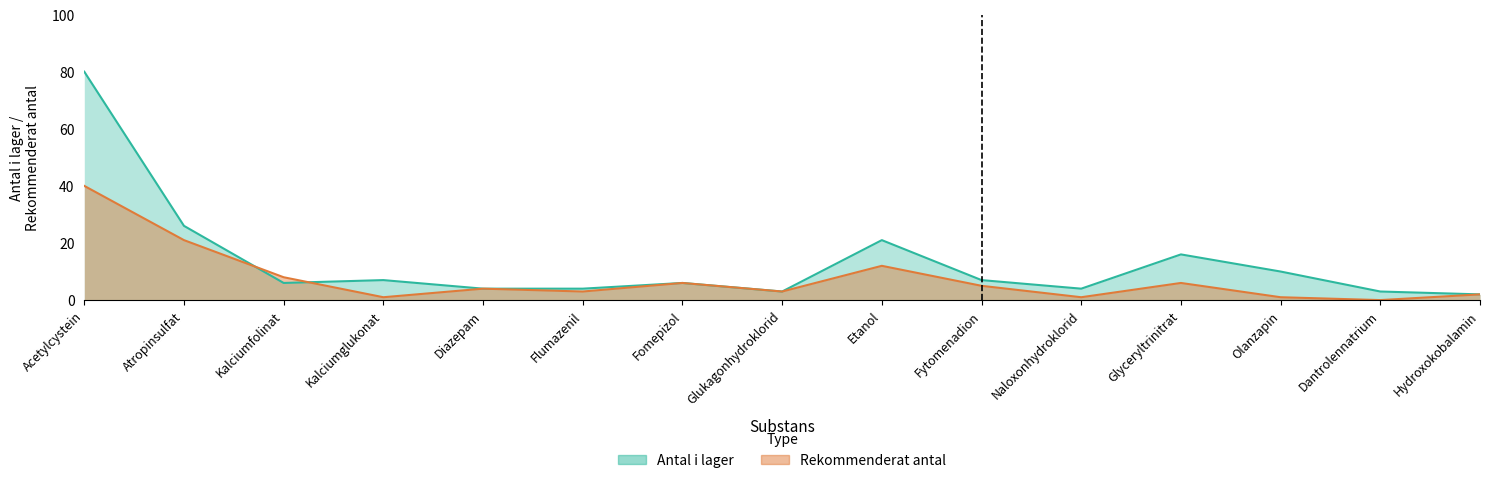

What is the label of the 5th point from the left?

Diazepam